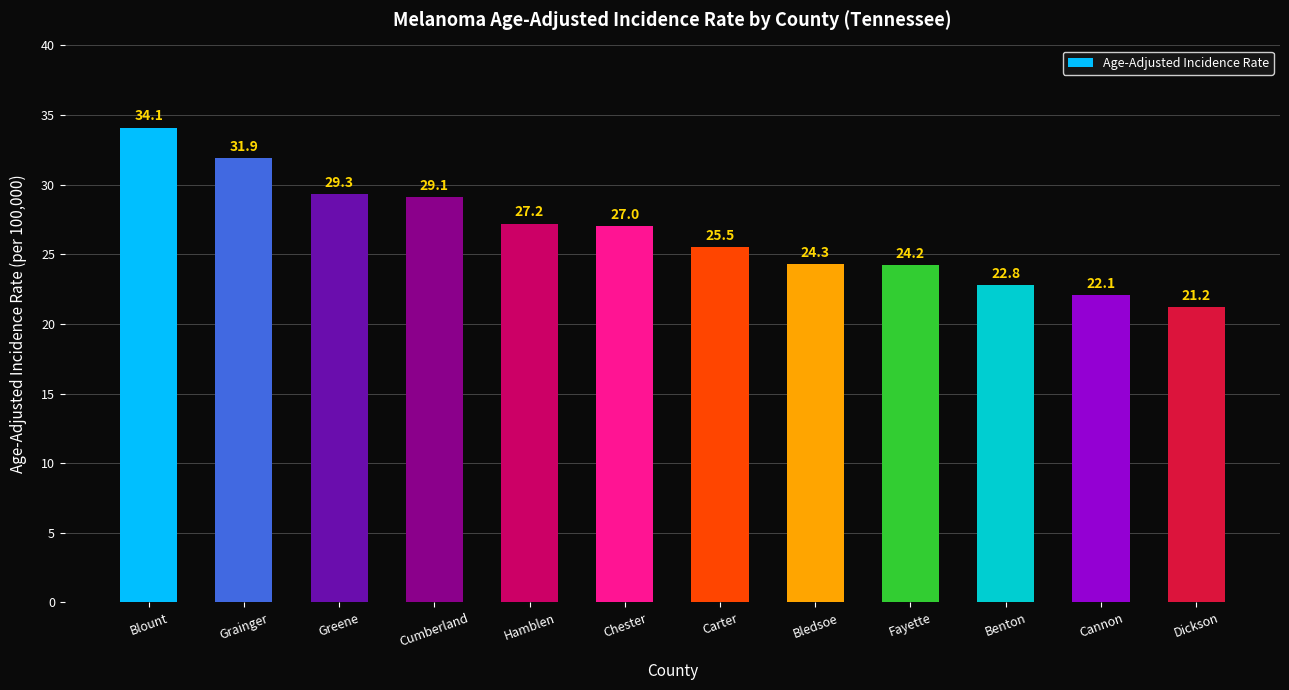

Count the number of data series in this chart.

1